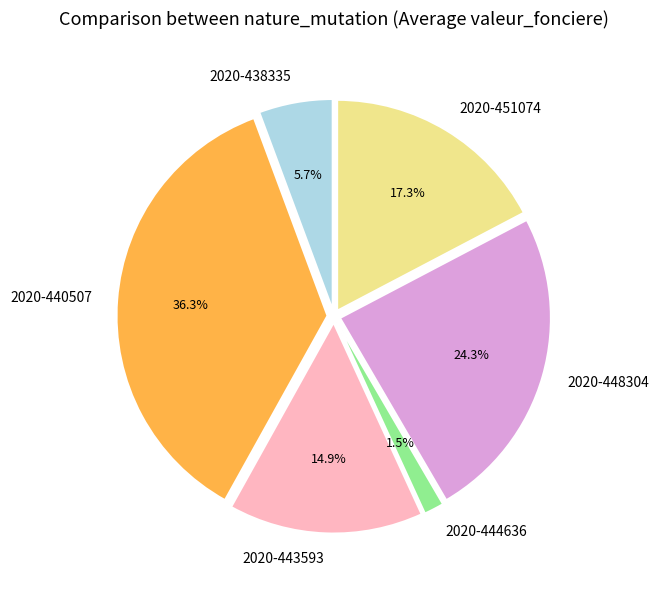

Is there a majority slice in this chart?

No